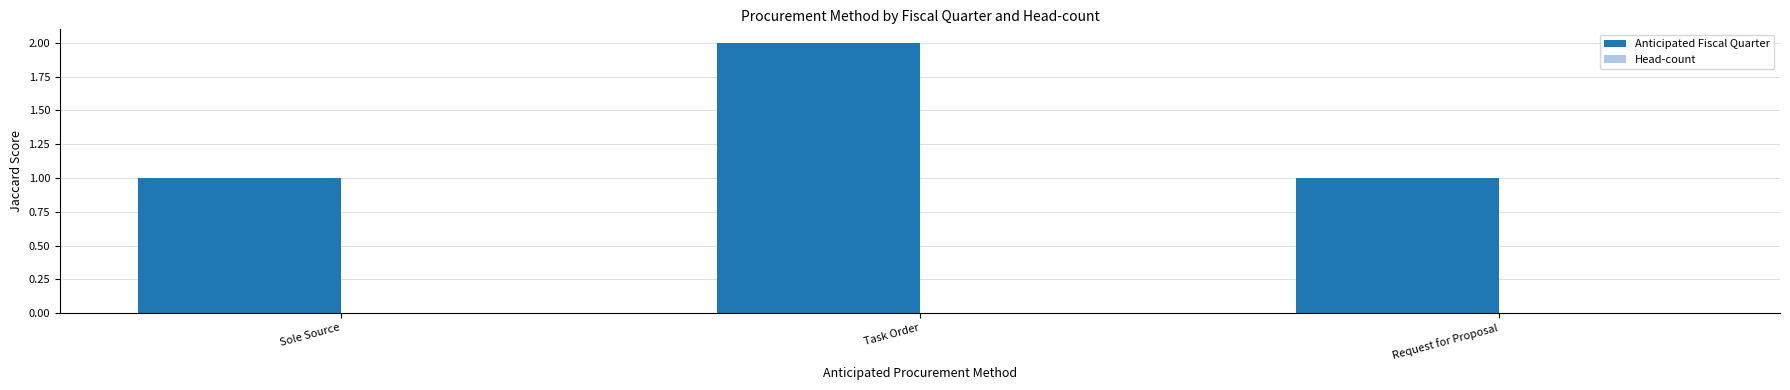

The value at Sole Source is 0. True or false?

False